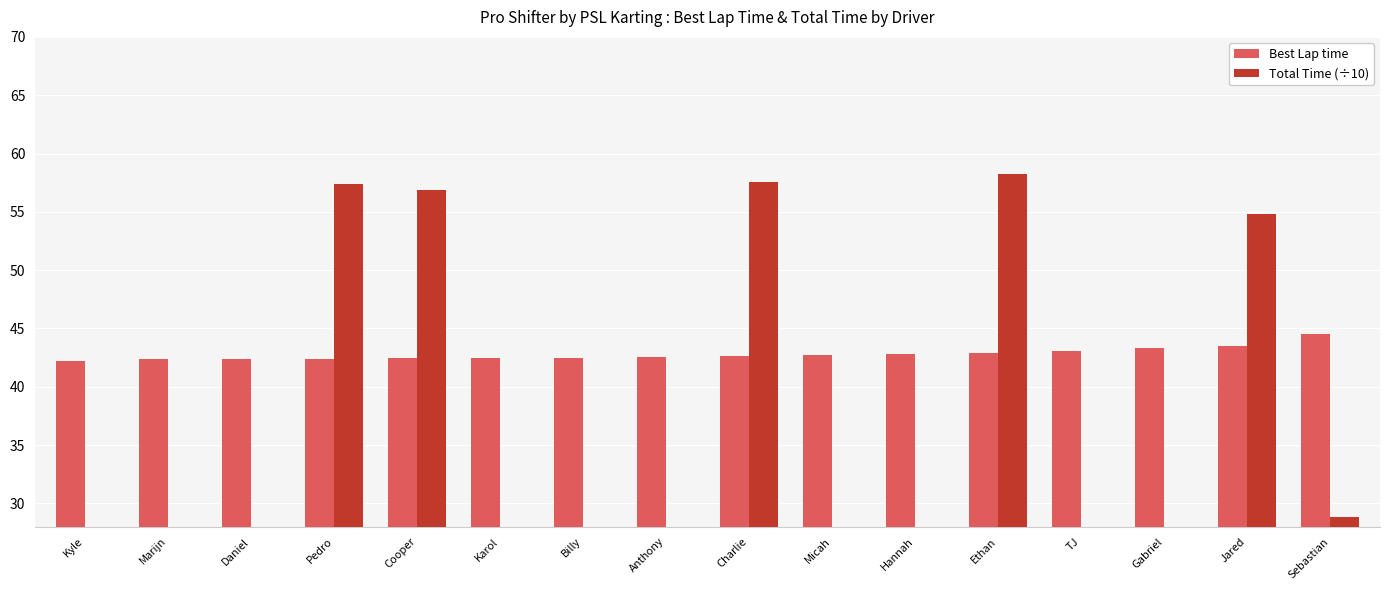

Which category has the lowest value across all series?

Kyle